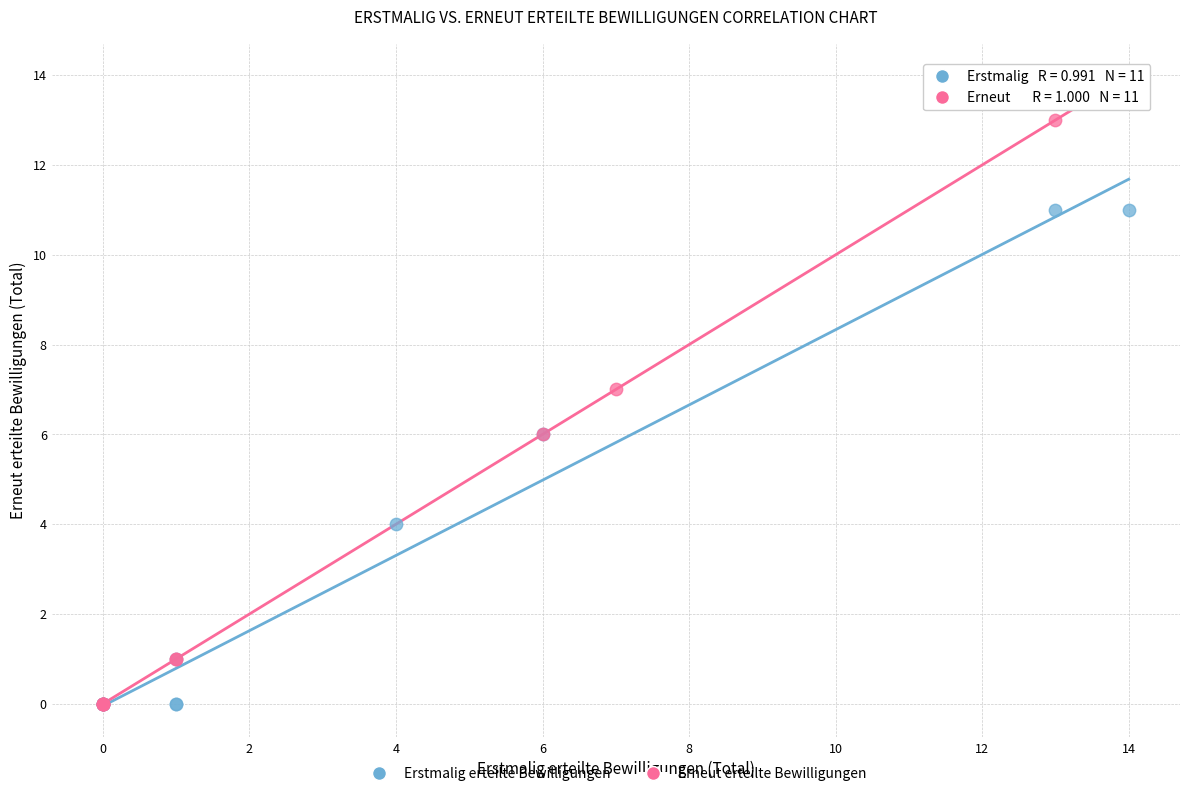

Which series has the widest spread of Y values?

Erneut erteilte Bewilligungen